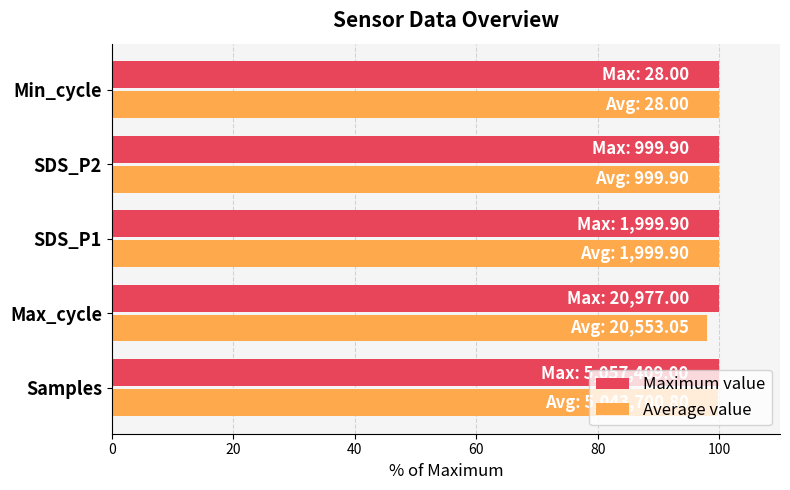

What is the maximum value for Average value?

100.0